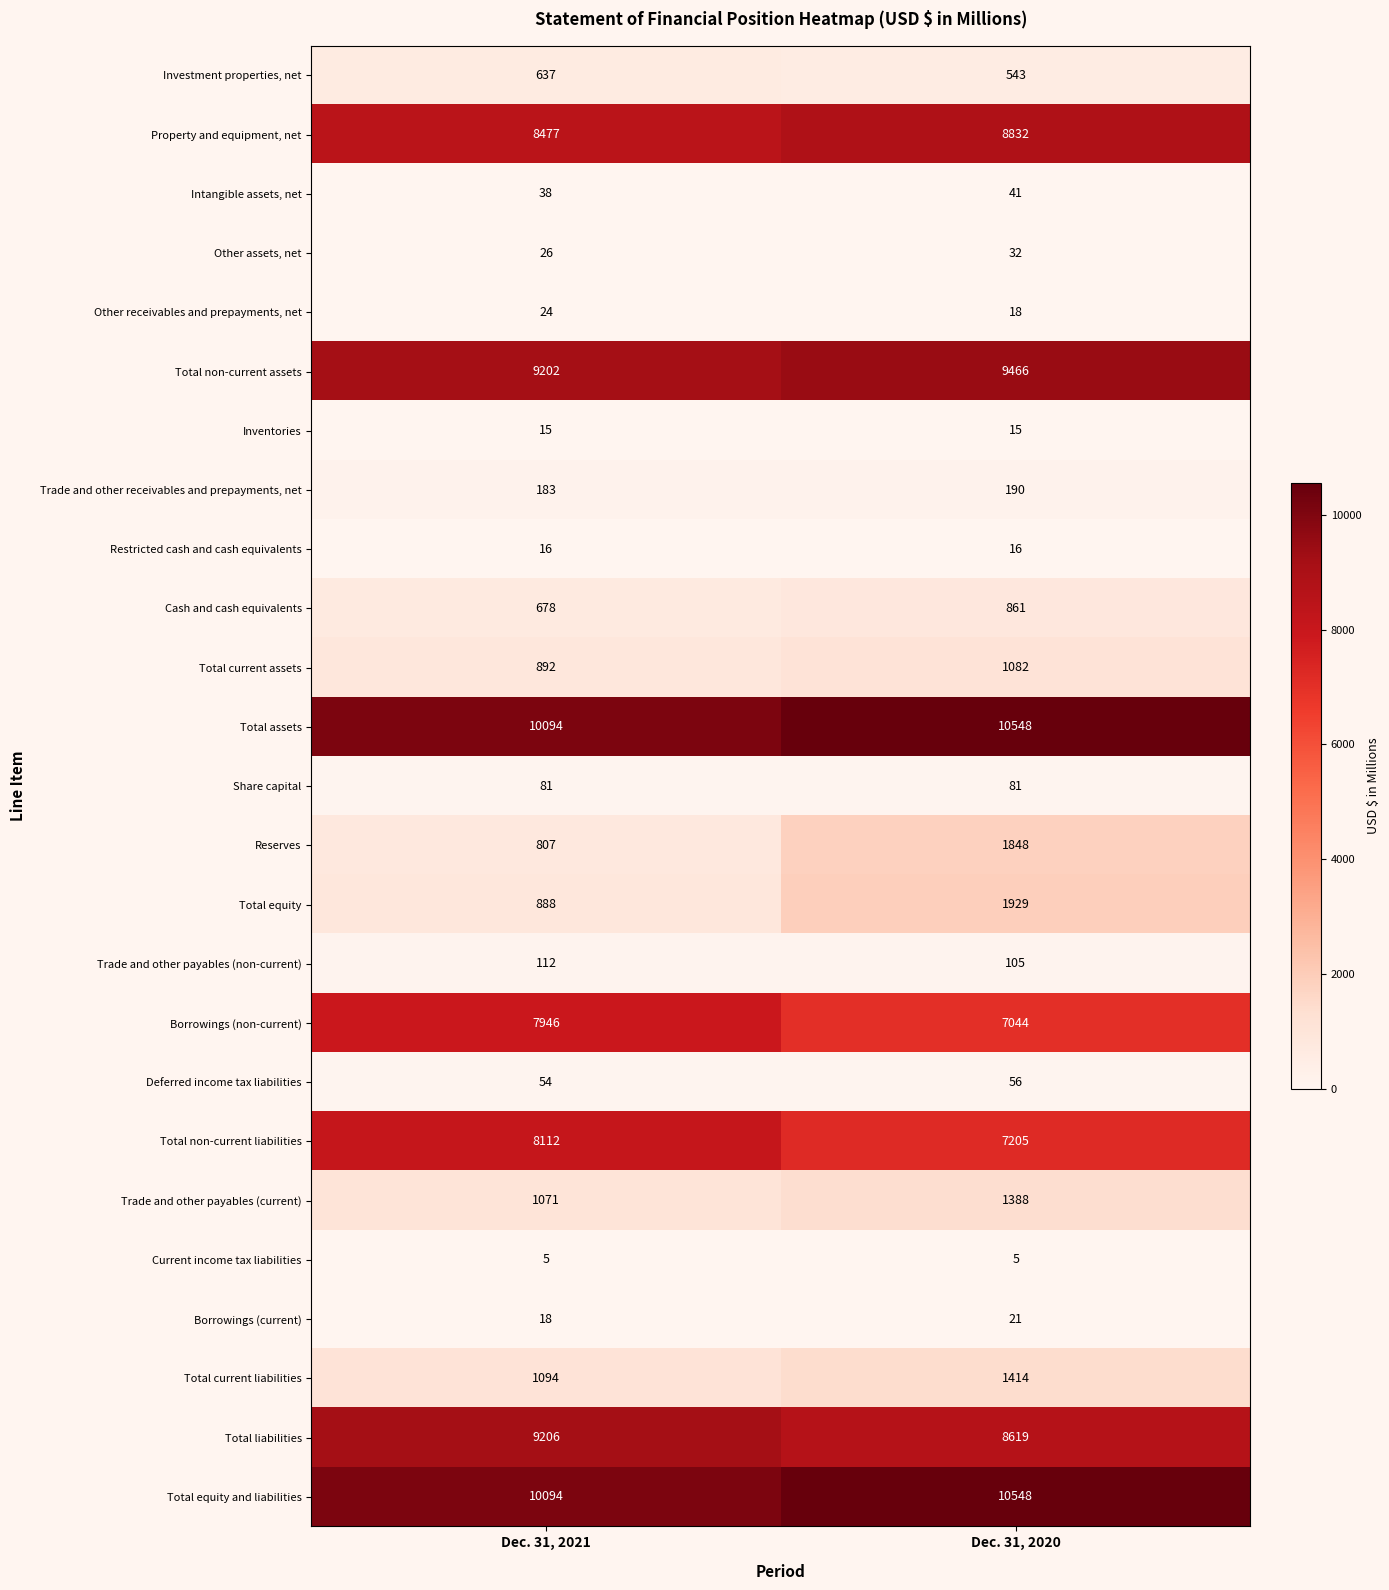

What is the difference between the highest and lowest values at Dec. 31, 2020?

10543